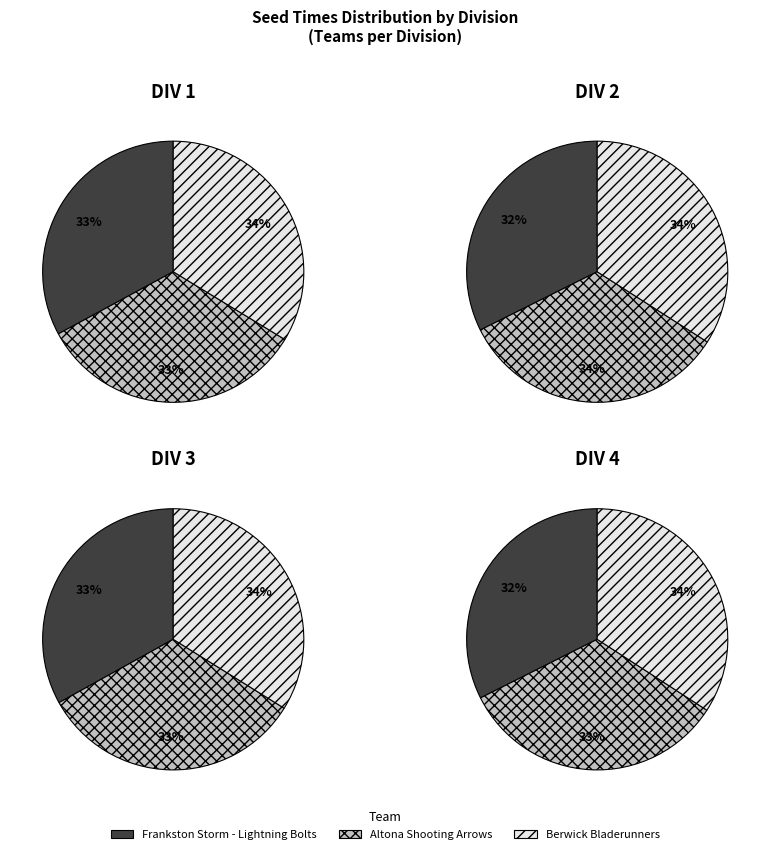

Is the sum of DIV 1 and DIV 3 greater than half?

Yes